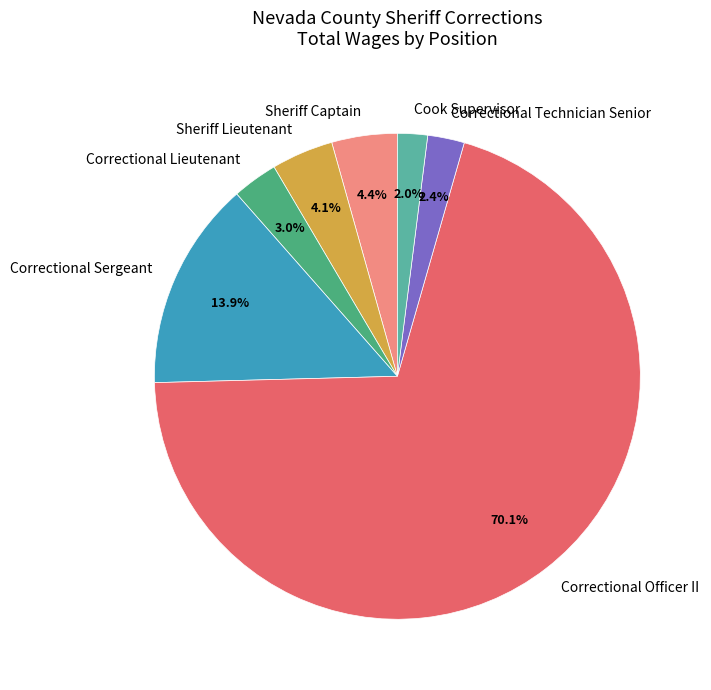

Between Correctional Technician Senior and Correctional Officer II, which is larger?

Correctional Officer II